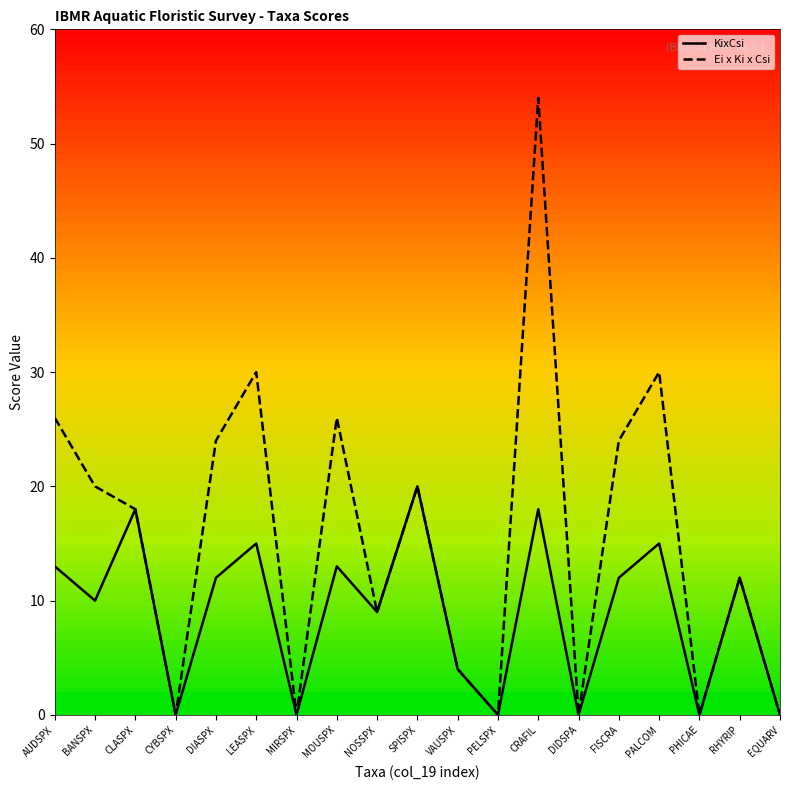

Rank the series by their average value, from lowest to highest.

KixCsi, Ei x Ki x Csi